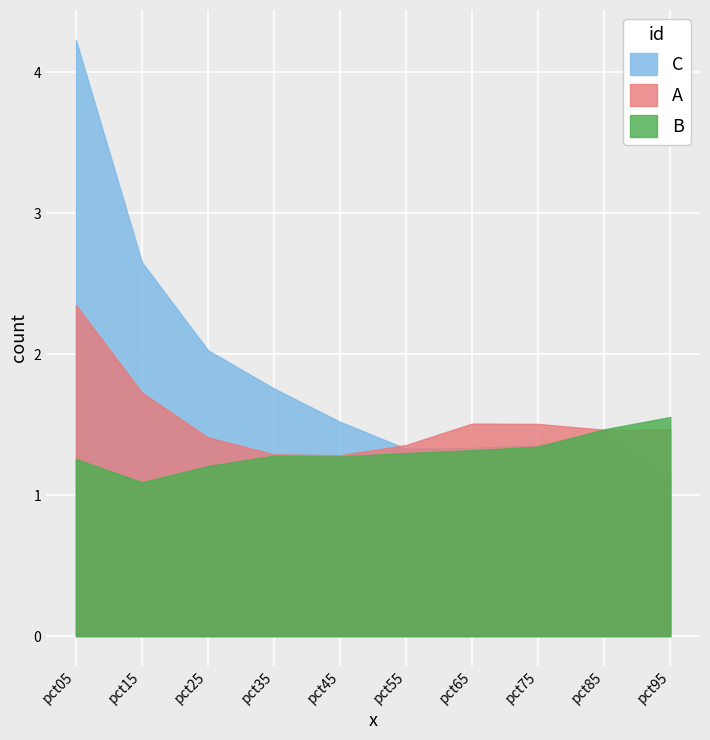

What is the spread (max minus min) of values at pct05?

3.0